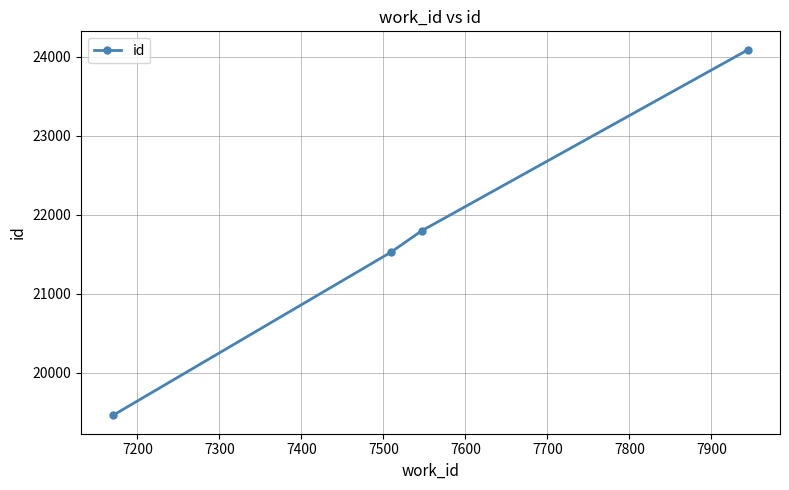

What is the value of the 1st point from the left?

19460